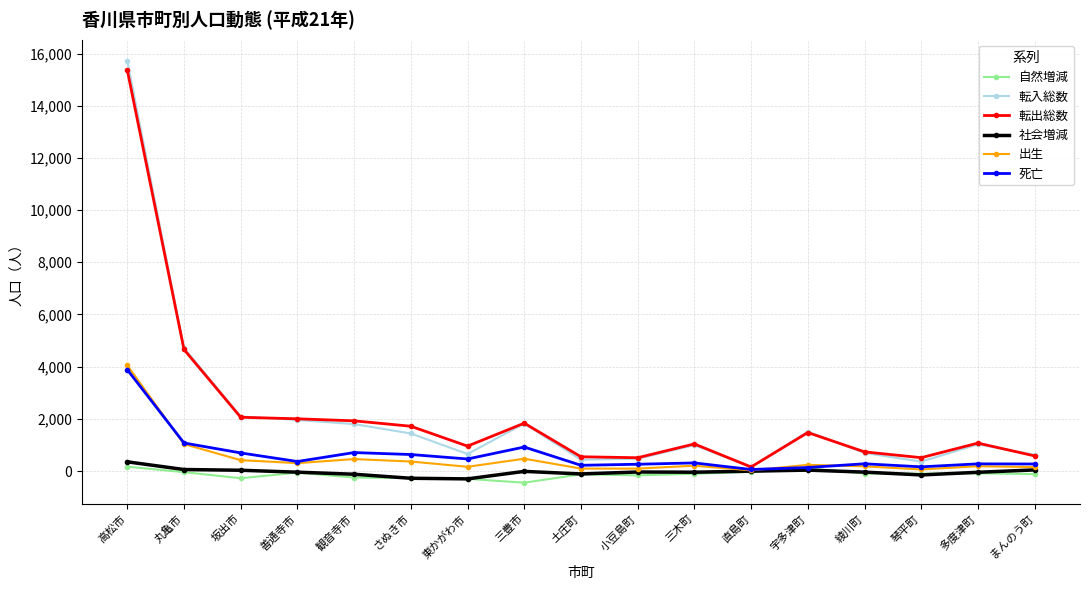

At which label is 転出総数 closest to 7763?

丸亀市